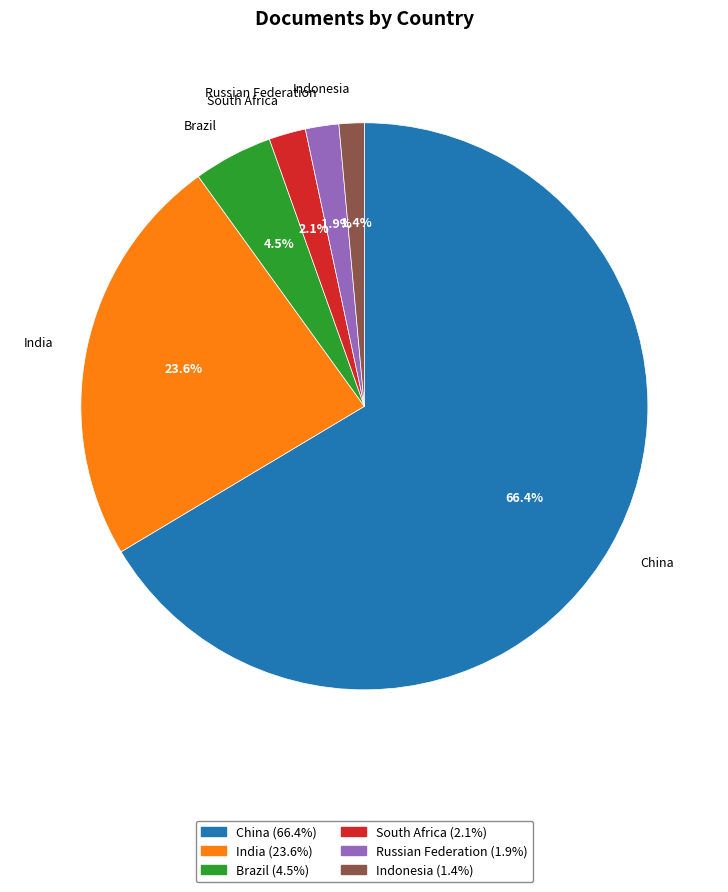

The China slice represents 66% of the pie. True or false?

True